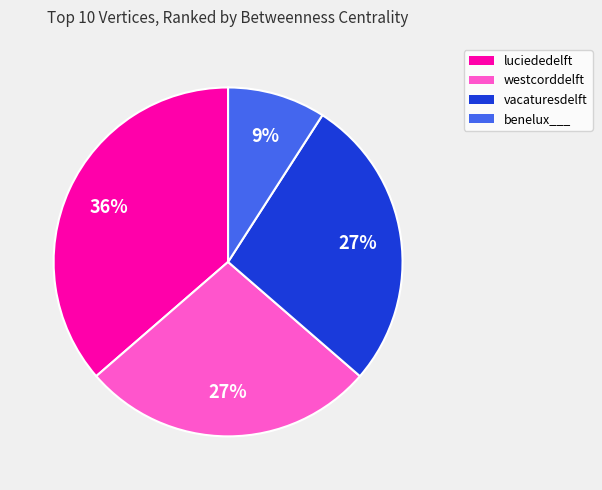

To the nearest percent, what is the difference between the largest and smallest slice percentages?

27%